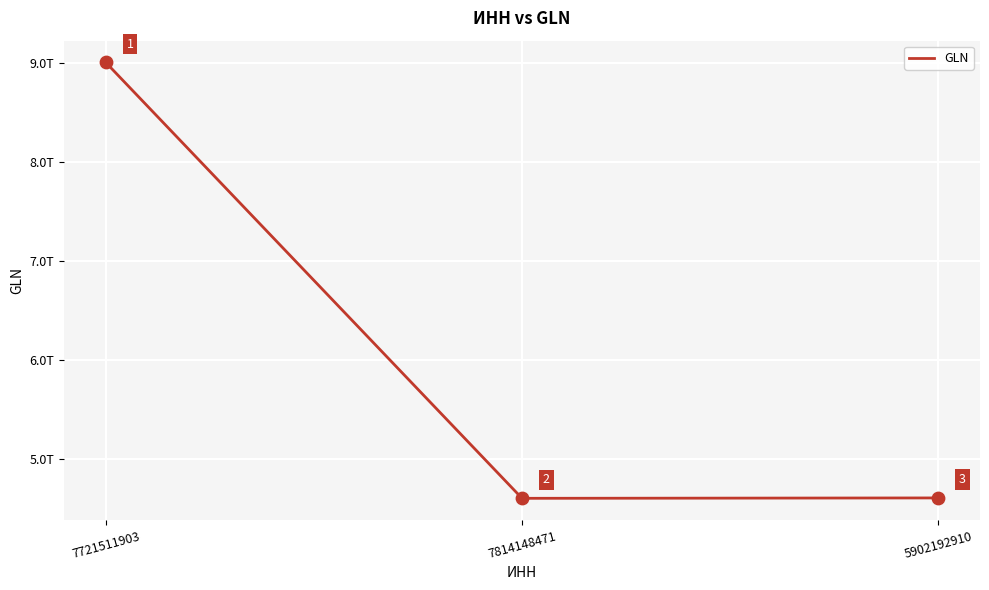

What is the change in value from 7721511903 to 7814148471?

-4402658000012